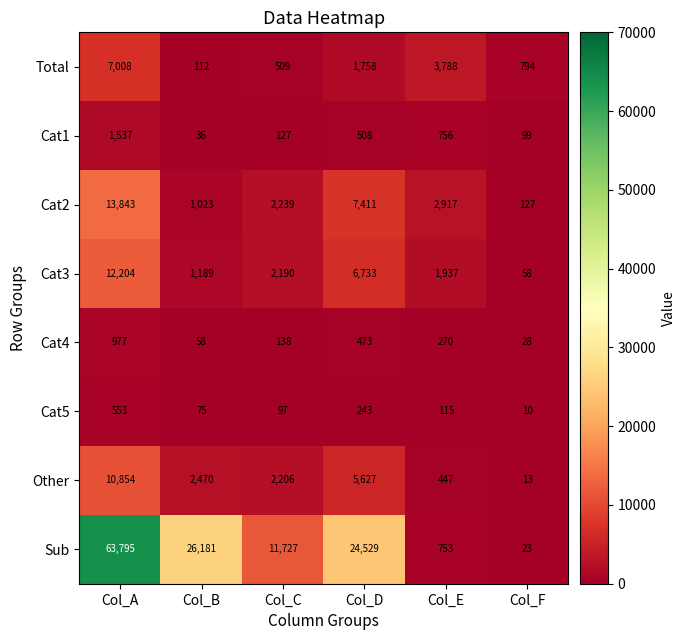

What is the difference between the highest and lowest values at Col_A?

63242